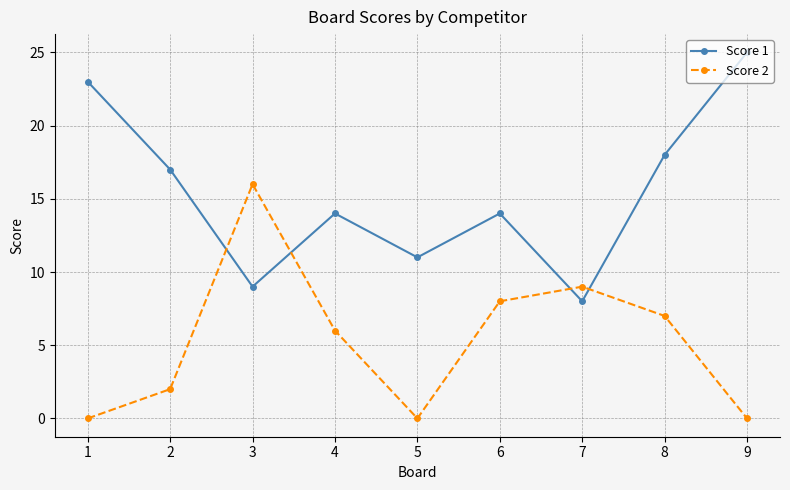

The value of Score 2 at 6 is 14. True or false?

False